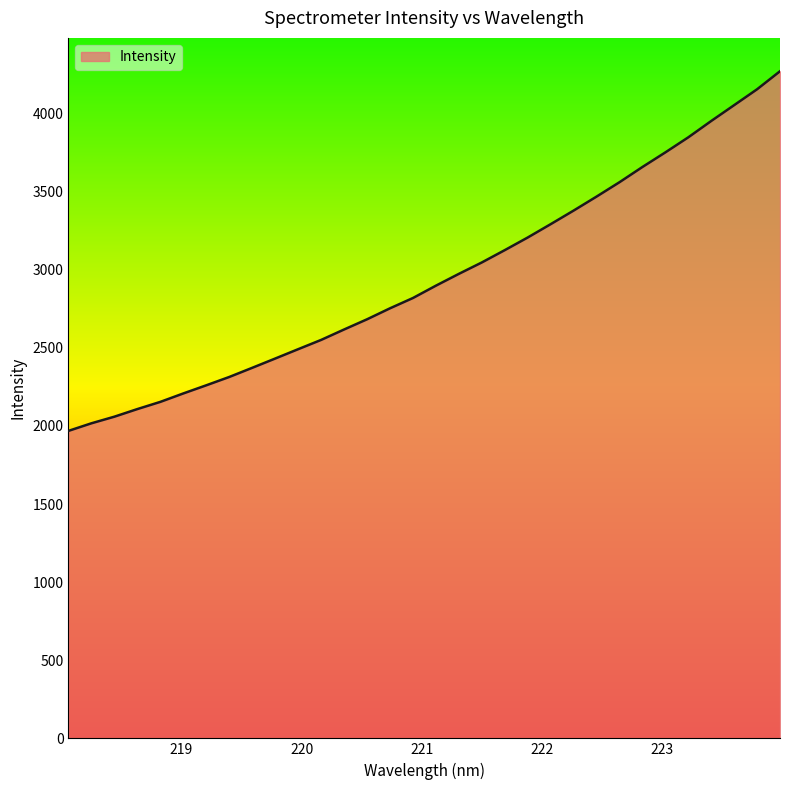

What is the difference between the maximum and minimum values?

2302.6